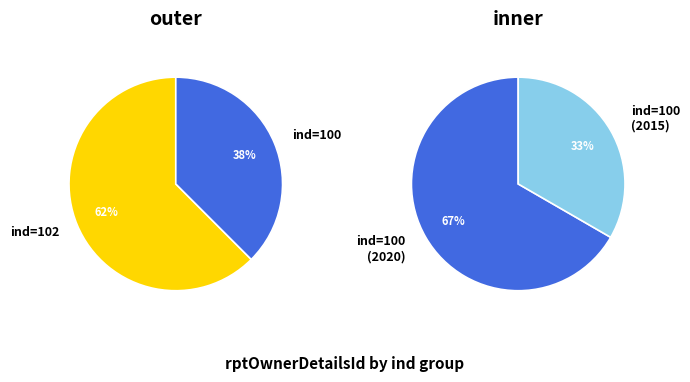

True or false: ind=100 (LYB-2015) accounts for 2% of the total.

False